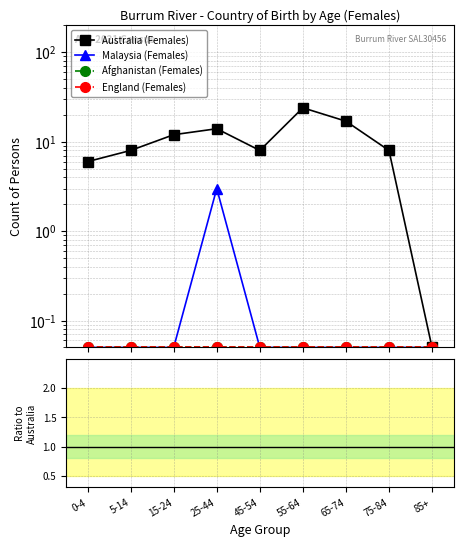

True or false: Australia (Females) and Afghanistan (Females) cross at least once.

False